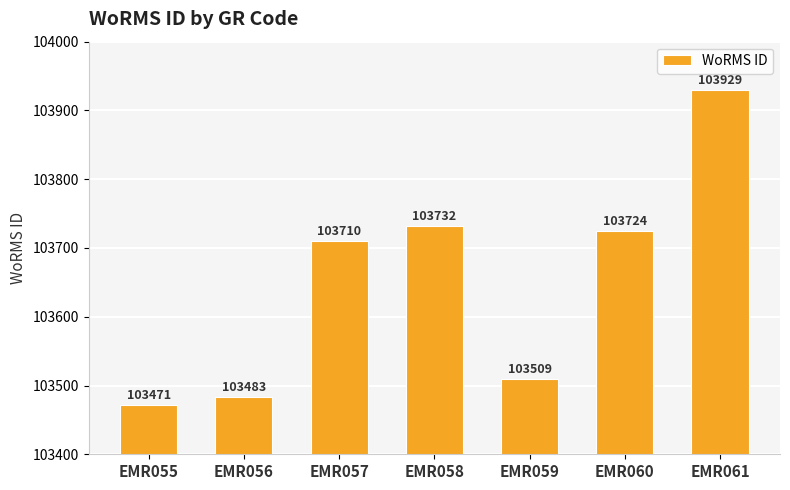

The chart shows a value of 48987 at EMR058. True or false?

False